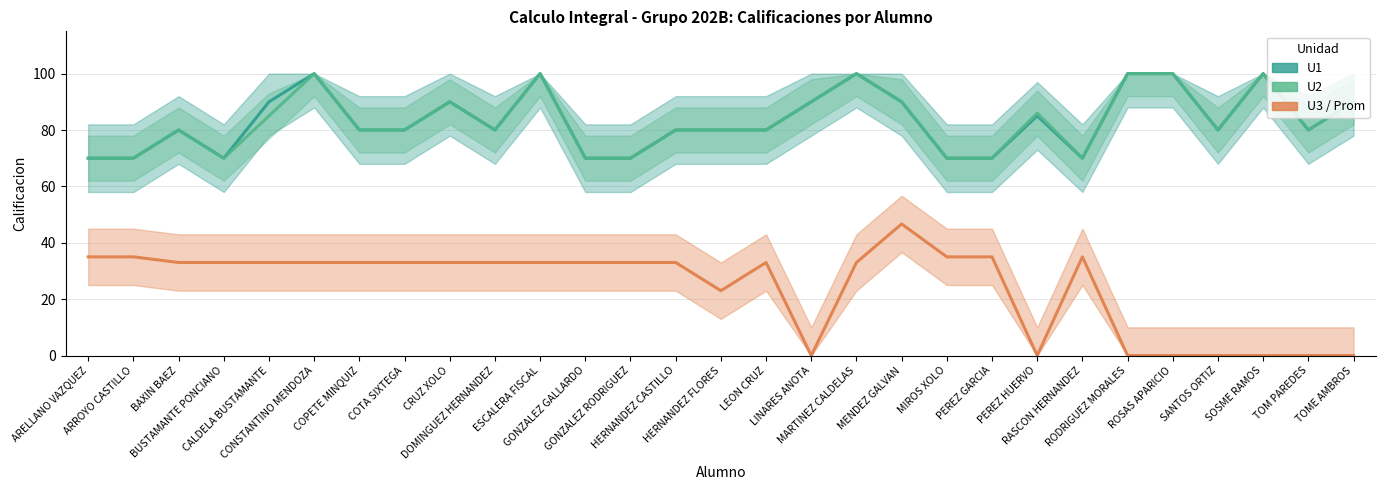

The U3 / Prom series shows 33.0 at HERNANDEZ CASTILLO. True or false?

True